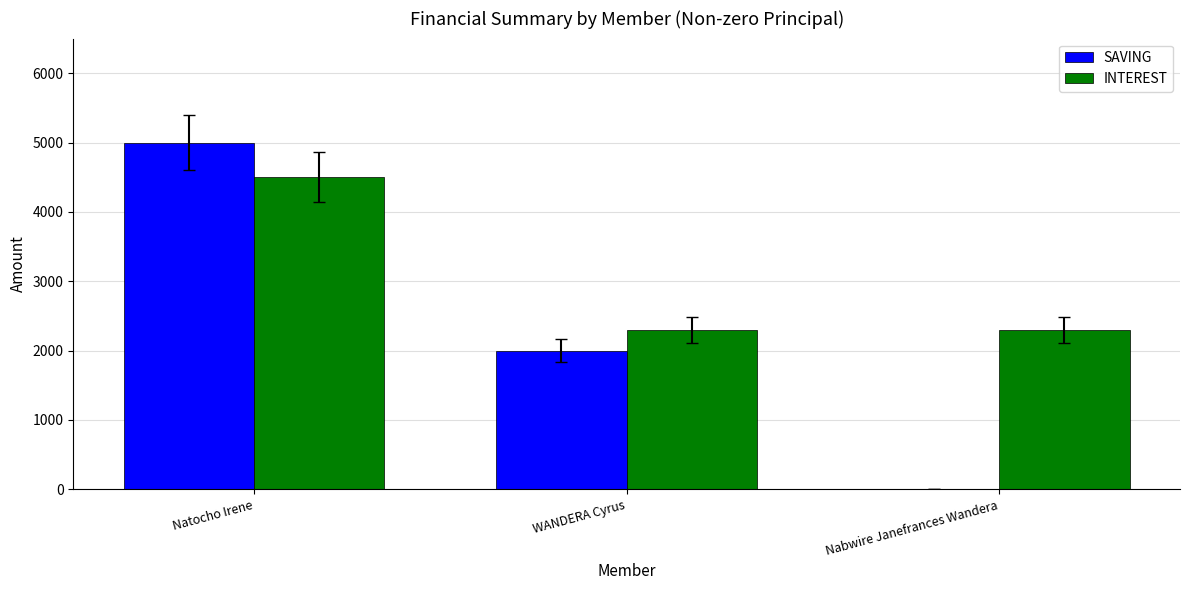

Reading left to right, list all the values displayed in this chart.

SAVING: 5000	2000	0
INTEREST: 4500	2300	2300